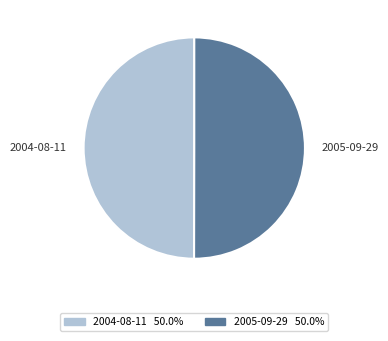

True or false: 2005-09-29 accounts for 50% of the total.

True